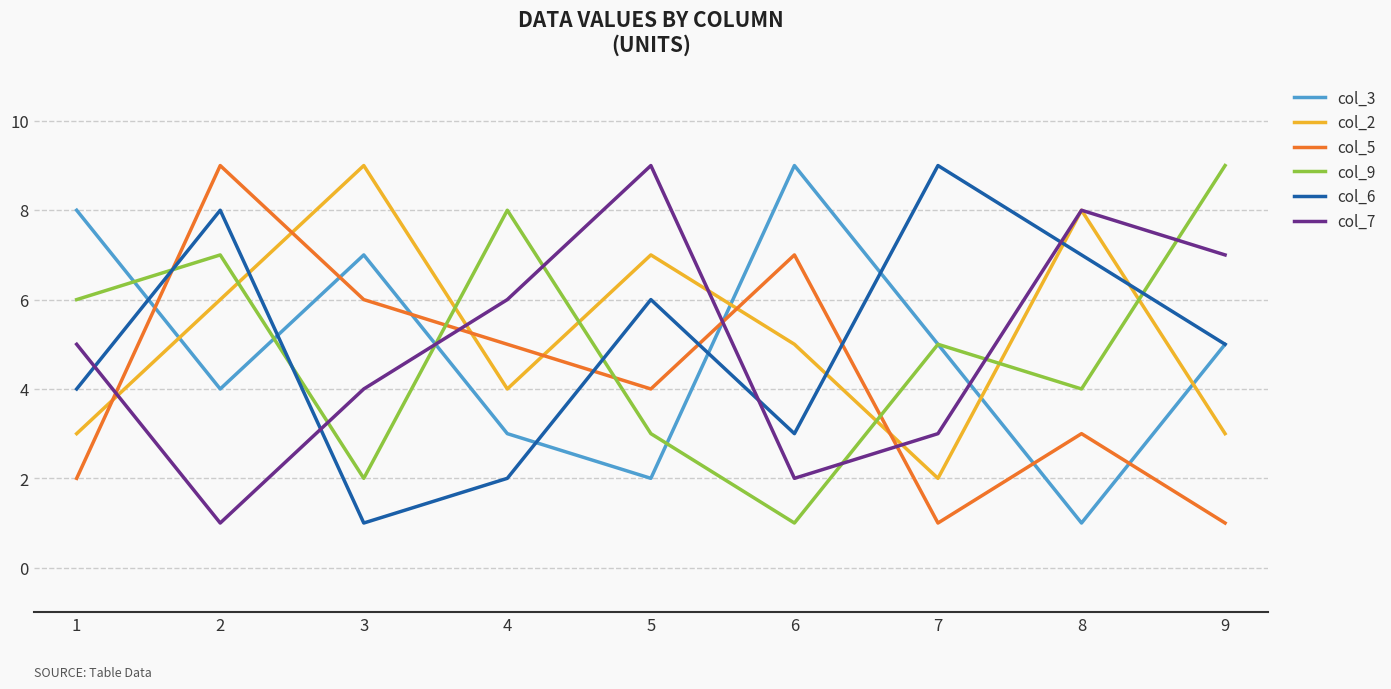

Is the value of col_2 at 7 greater than the value of col_7 at 7?

No